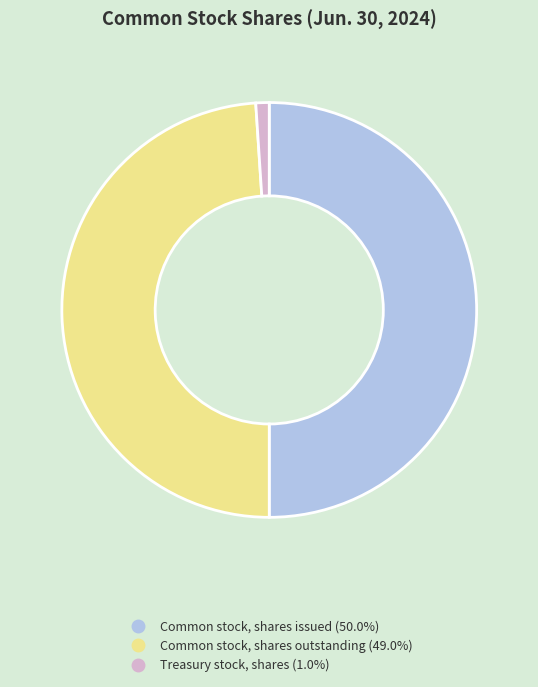

True or false: Common stock, shares outstanding accounts for 41% of the total.

False